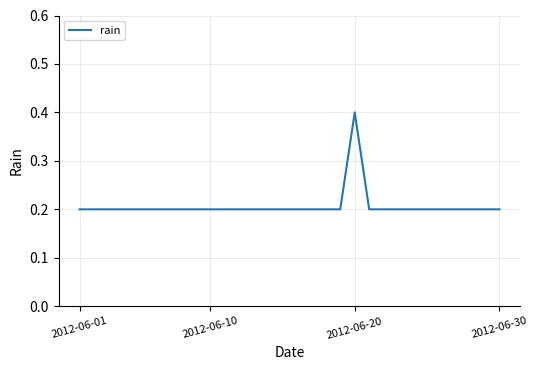

Does the chart have visible grid lines?

Yes